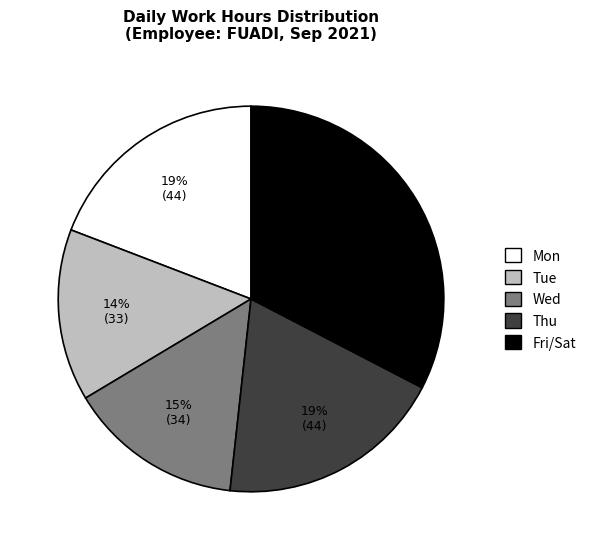

To the nearest percent, what is the average slice percentage?

20%